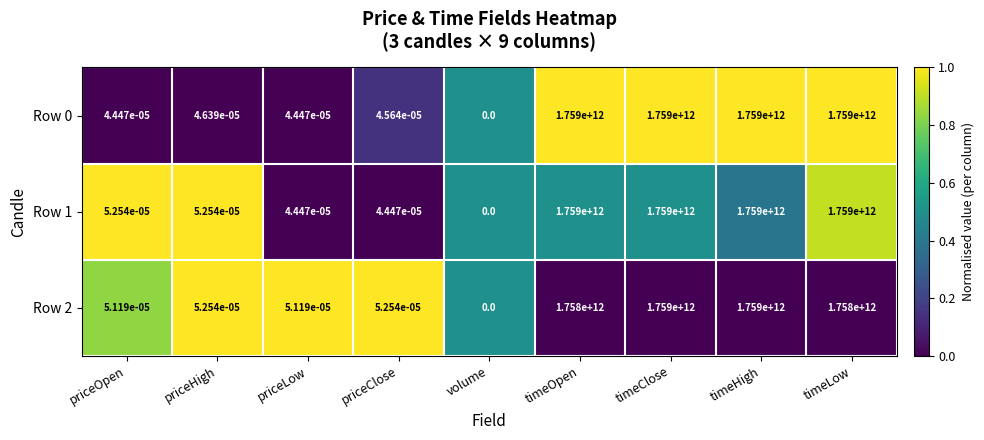

Is it true that Row 0 equals 3106308243320.8 at timeOpen?

False